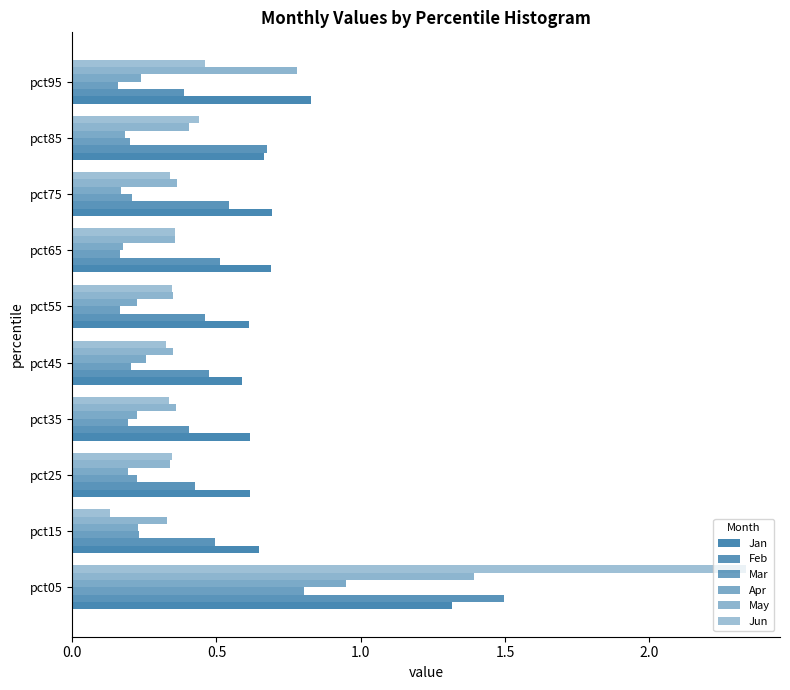

How many Jan values are between 0 and 1?

9